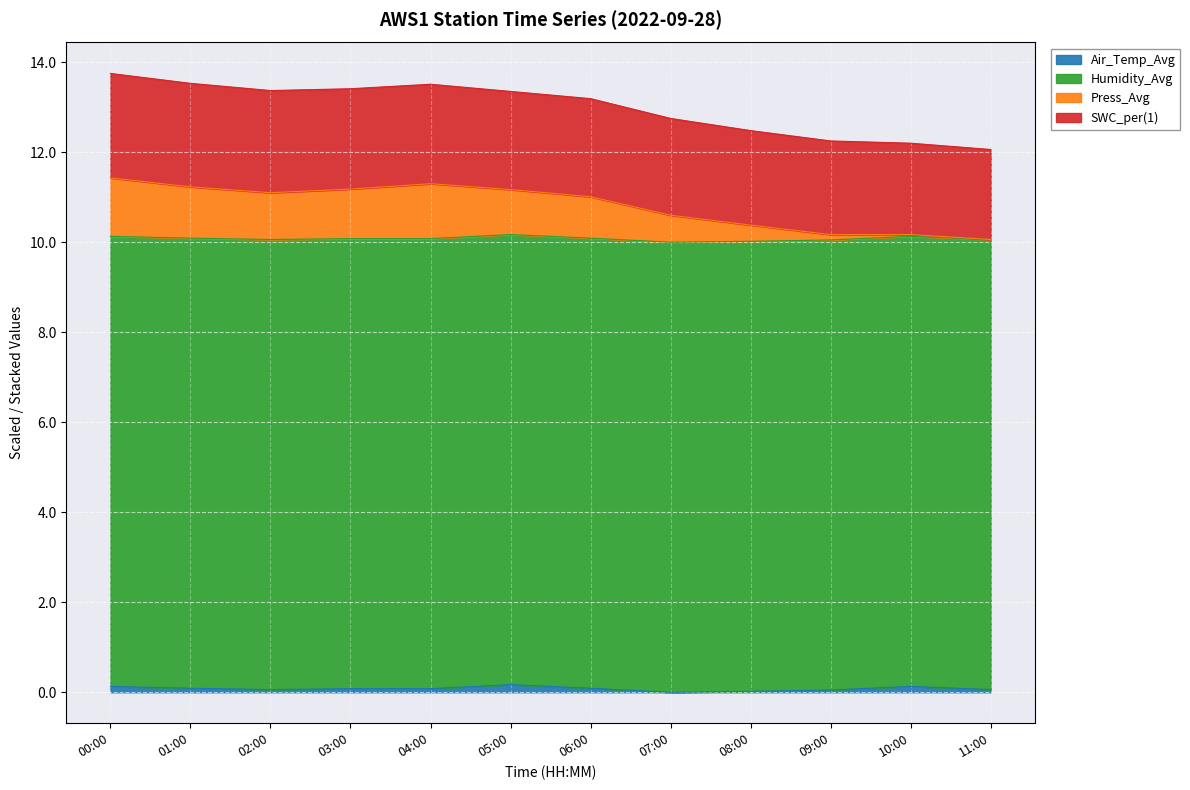

The Air_Temp_Avg series shows 0.0 at 08:00. True or false?

True